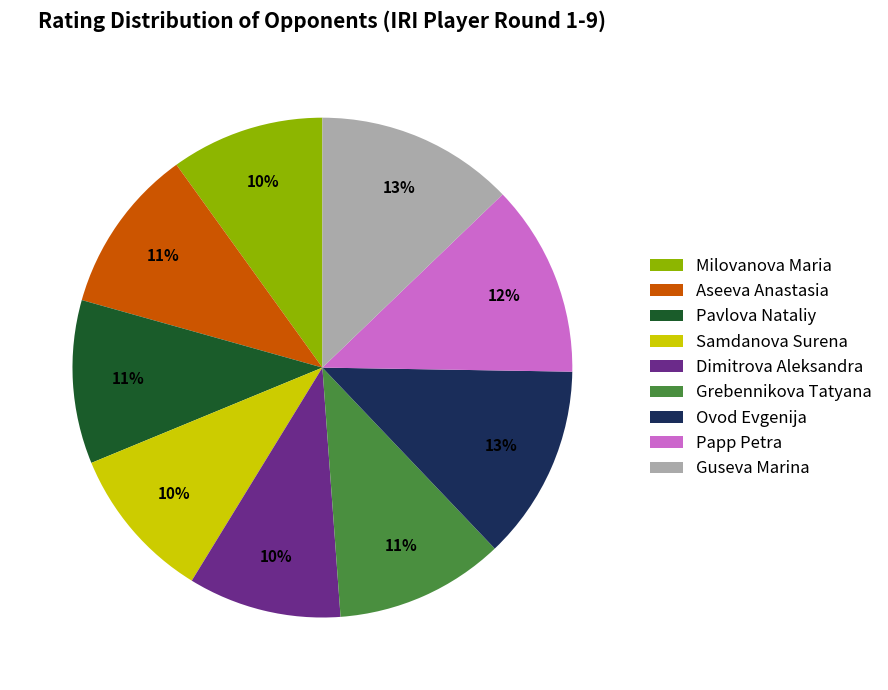

Which has a higher value, Pavlova Nataliy or Samdanova Surena?

Pavlova Nataliy